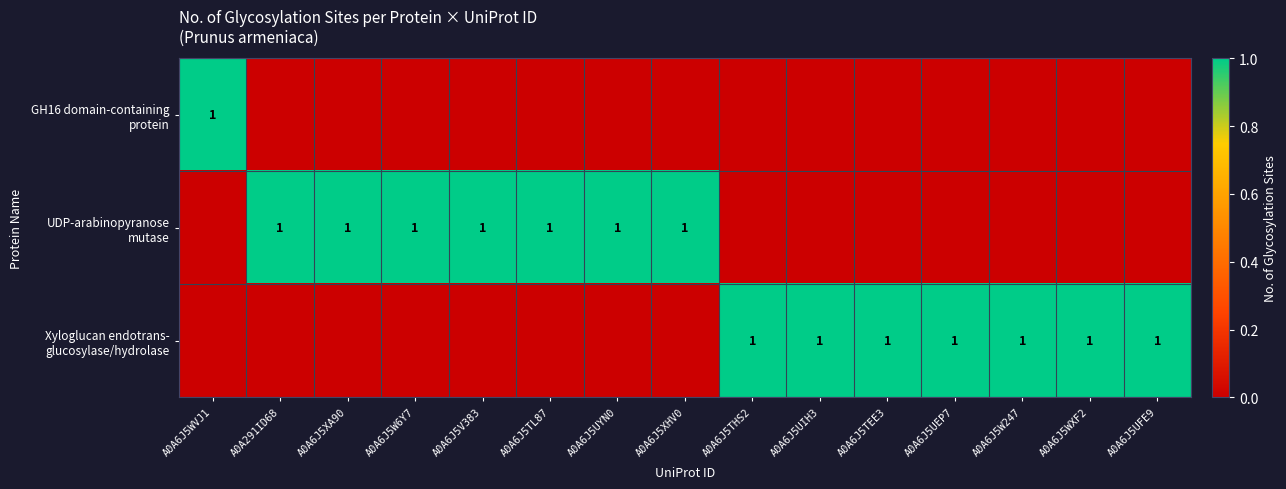

What is the sum of the UDP-arabinopyranose mutase values at A0A6J5W6Y7 and A0A6J5WXF2?

1